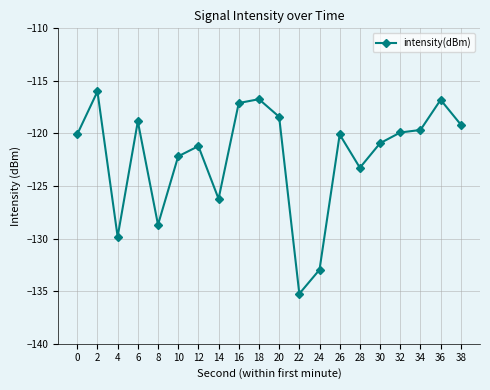

What is the difference between the second highest and minimum values?

18.5